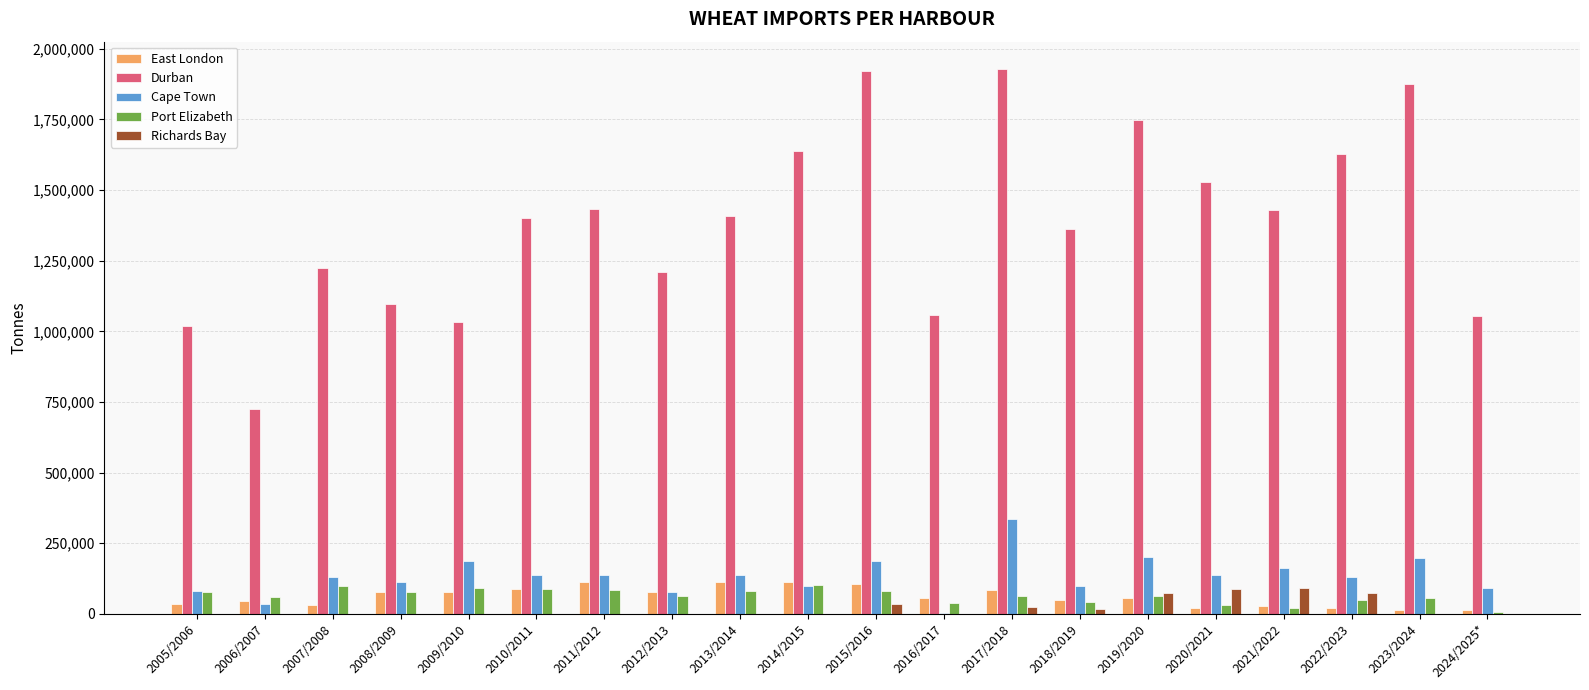

What value does the Cape Town series have at 2012/2013, to the nearest 50?

78800